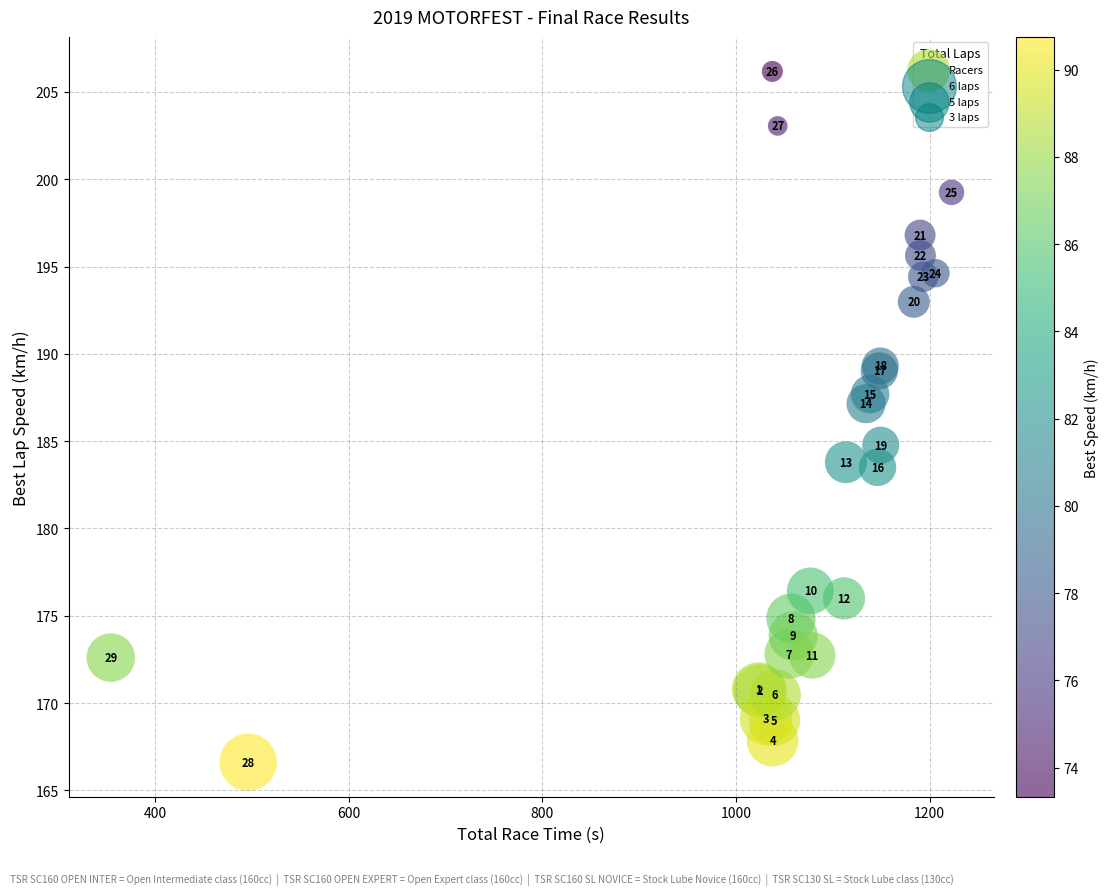

What Y value in the scatter plot is closest to 186?

187.1